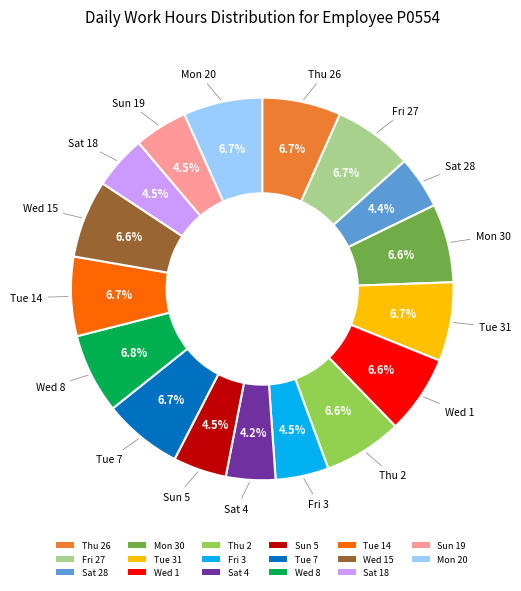

Is there any slice that represents more than half of the pie?

No